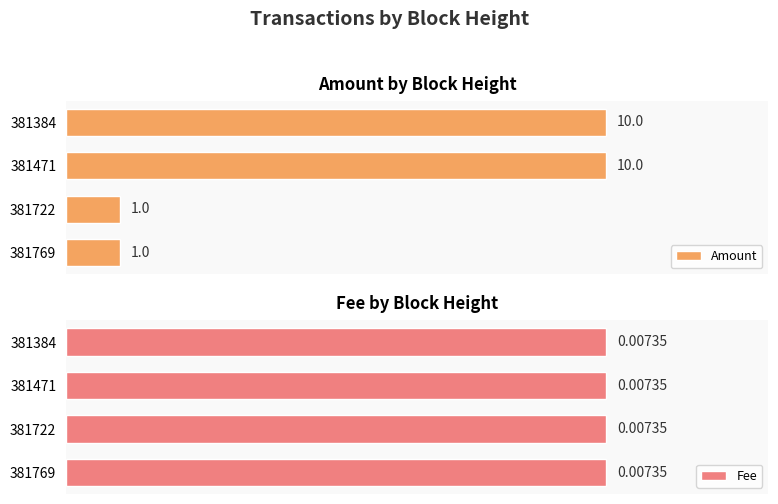

Is the value of Fee at 6 greater than the value of Amount at 2?

No